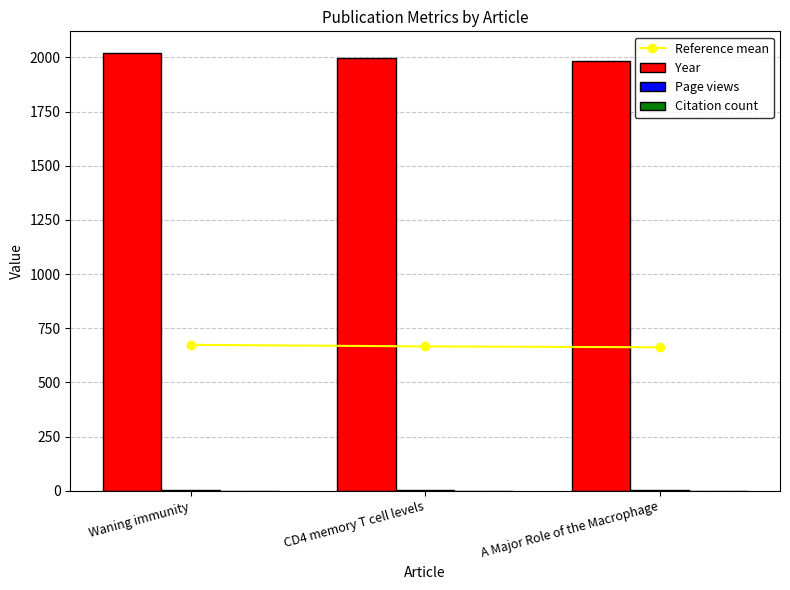

Reading left to right, extract all data points from this chart.

Reference mean: Waning immunity=673.7	CD4 memory T cell levels=666.3	A Major Role of the Macrophage=662.3
Year: Waning immunity=2019.0	CD4 memory T cell levels=1997.0	A Major Role of the Macrophage=1984.0
Page views: Waning immunity=2.0	CD4 memory T cell levels=2.0	A Major Role of the Macrophage=3.0
Citation count: Waning immunity=0.0	CD4 memory T cell levels=0.0	A Major Role of the Macrophage=0.0